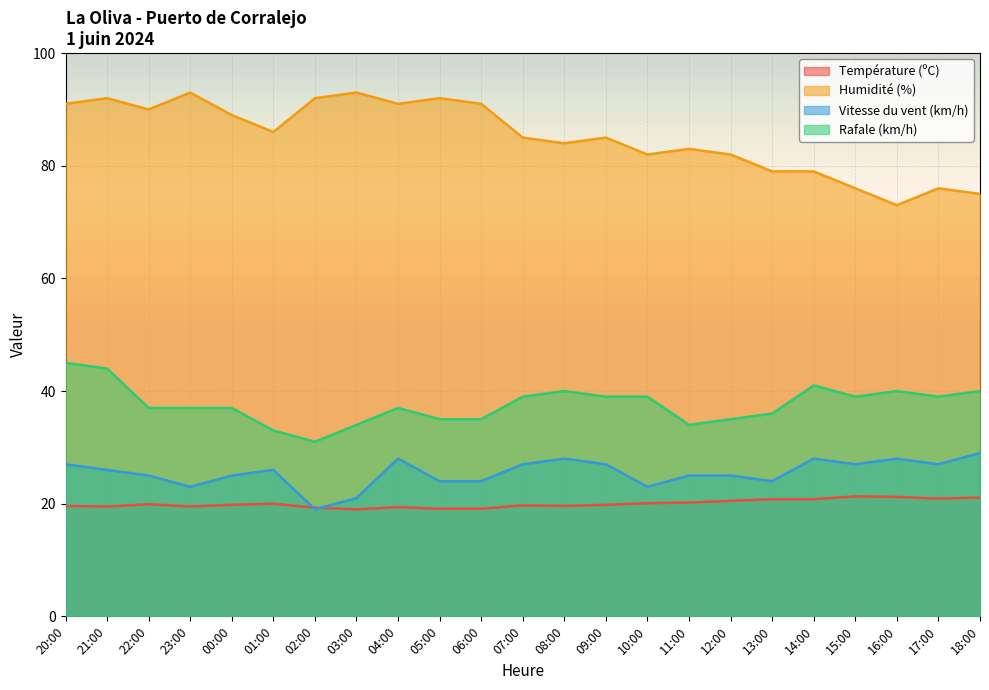

Which label corresponds to the largest value in the chart?

23:00